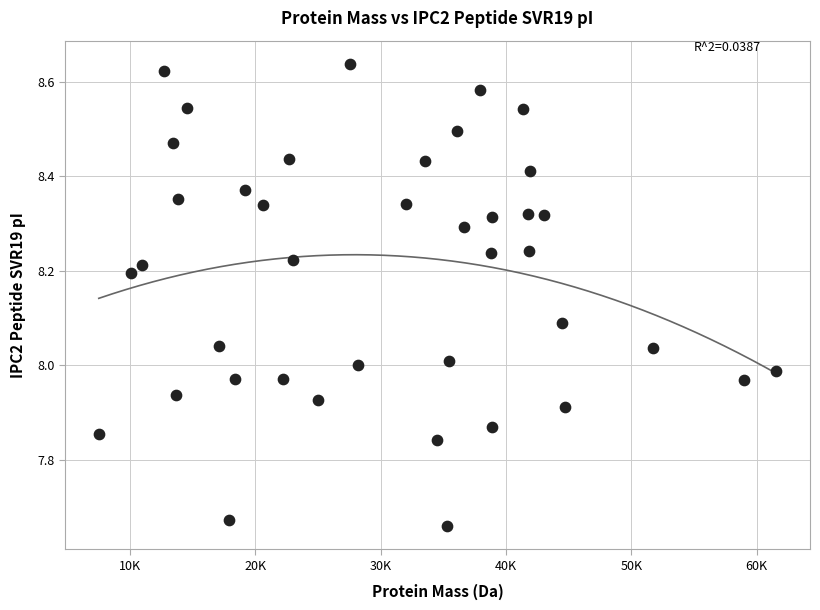

What is the range of Y values (max minus min)?

1.0